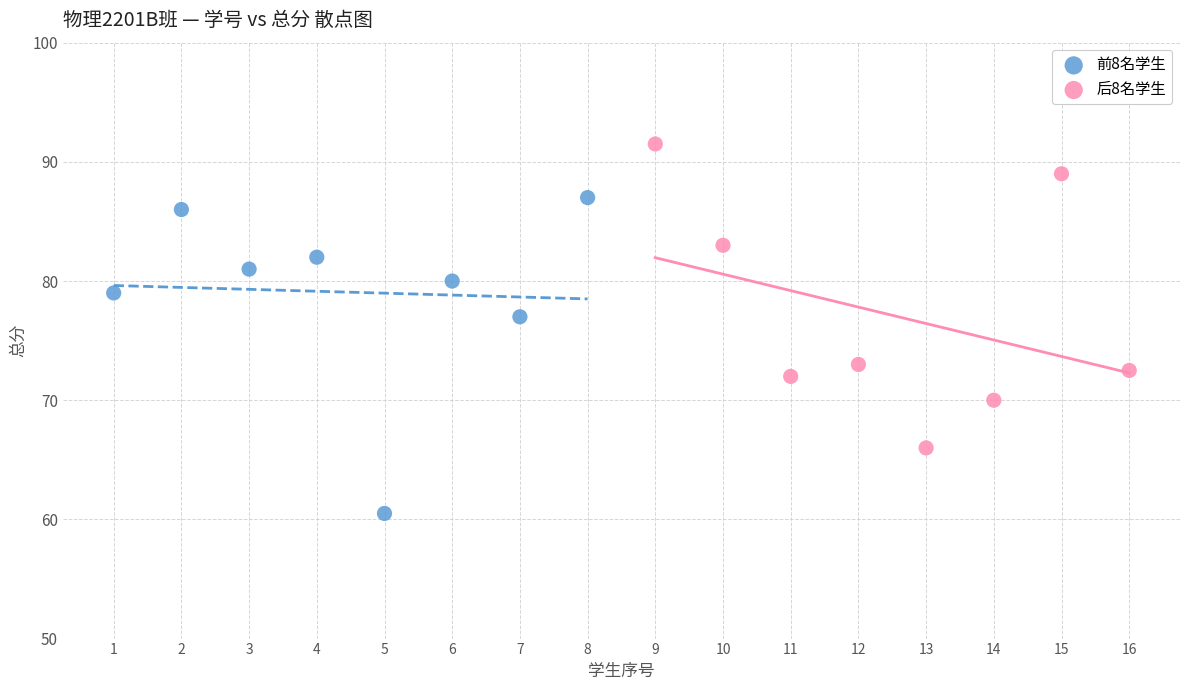

Which series contains the highest Y value?

后8名学生